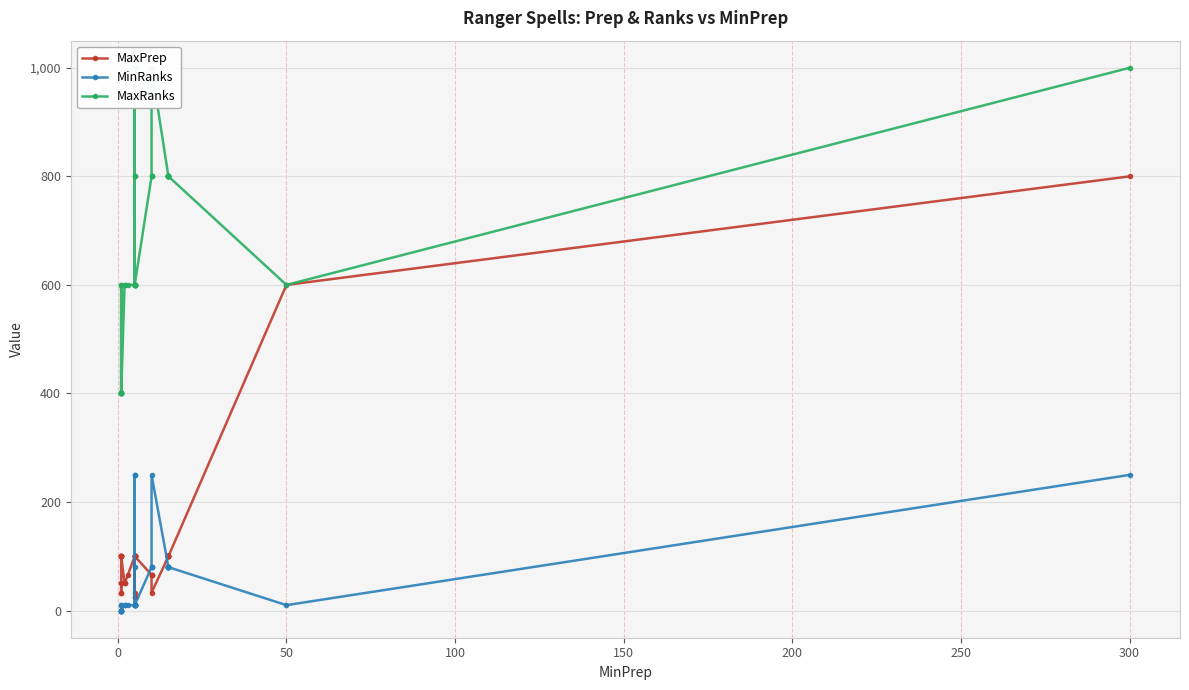

The value of MaxPrep at 300 is 37. True or false?

False